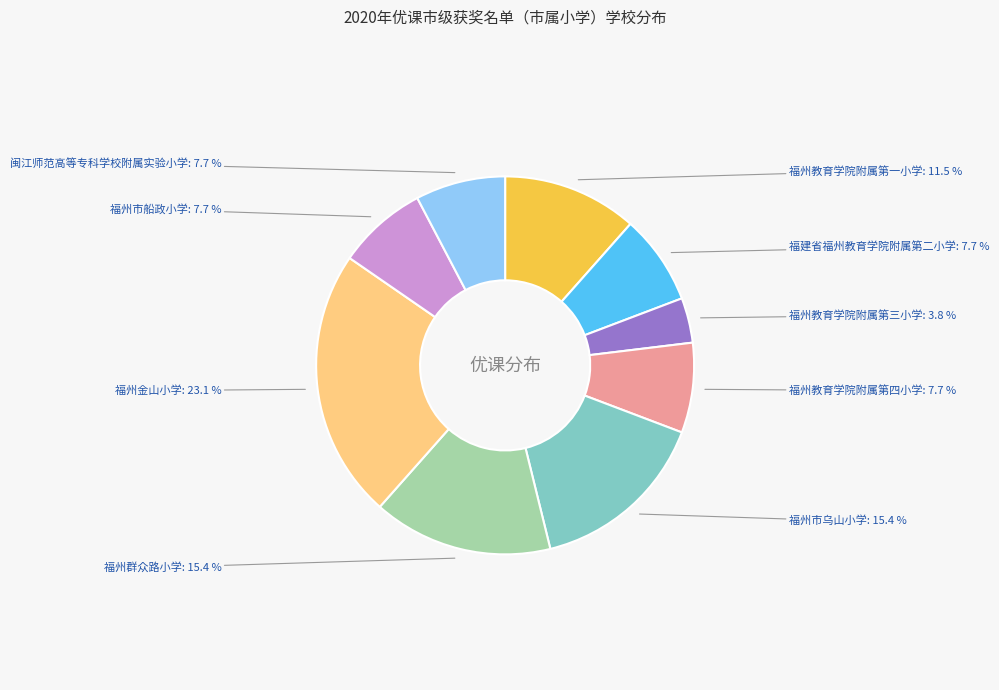

Count the number of slices in the pie.

9